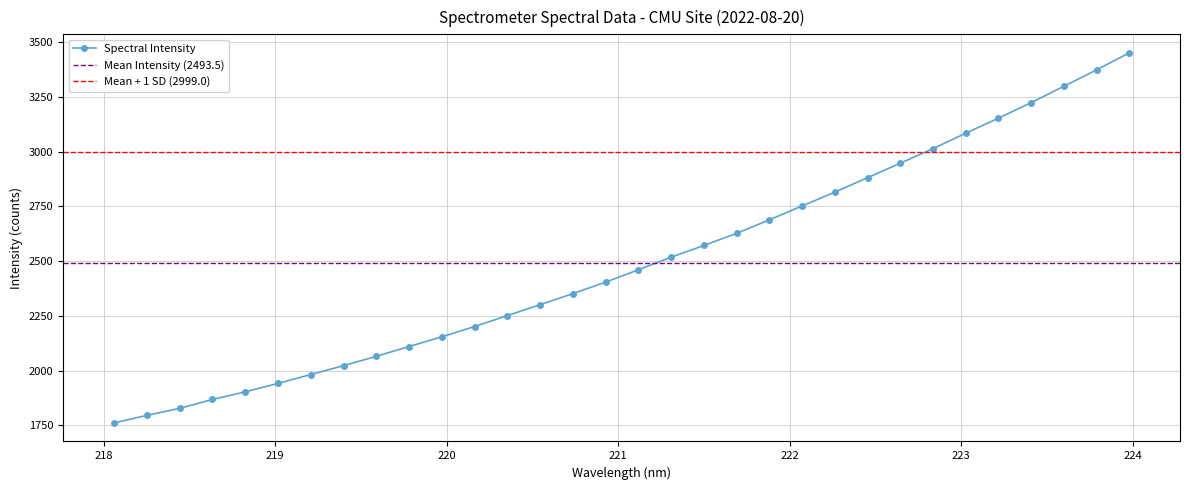

What is the value of the Spectral Intensity point at the 6th from the left?

1941.0